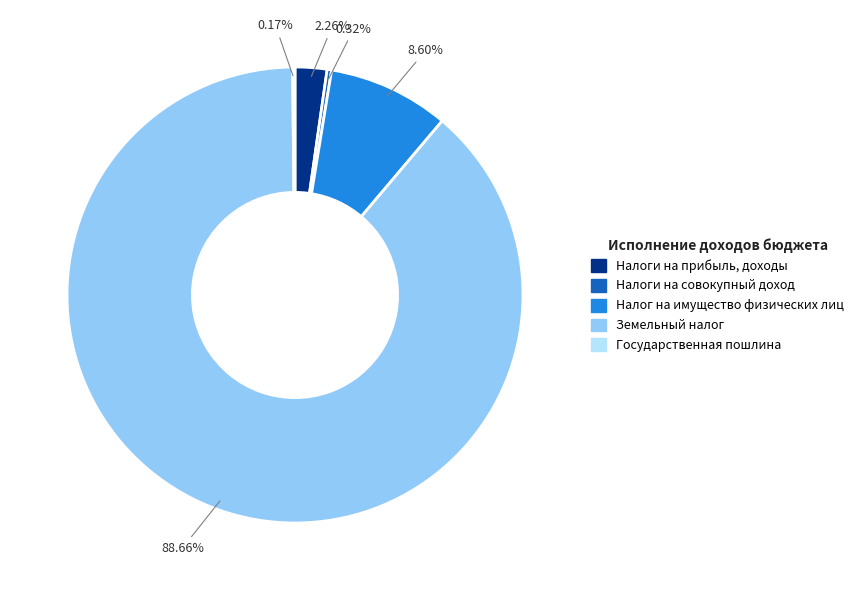

Which category accounts for the majority?

Земельный налог